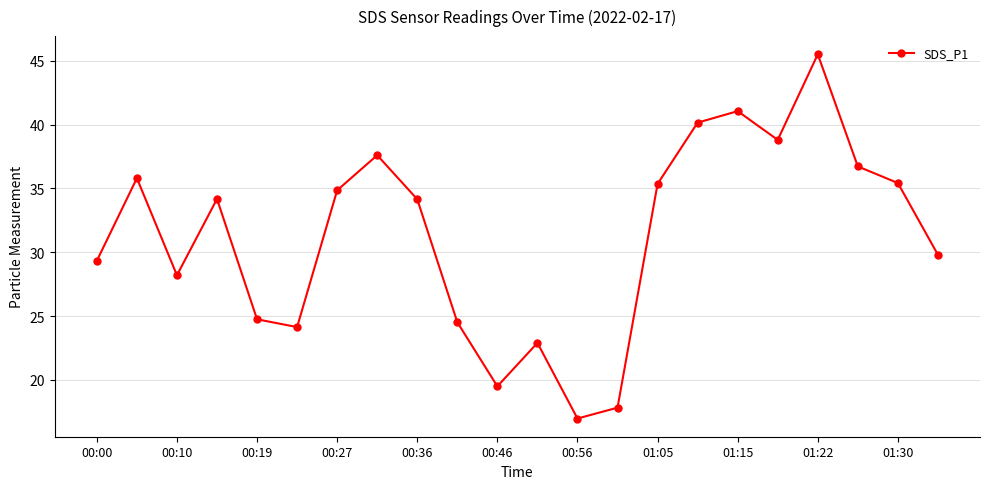

What is the value of the 3rd point from the left?

28.2